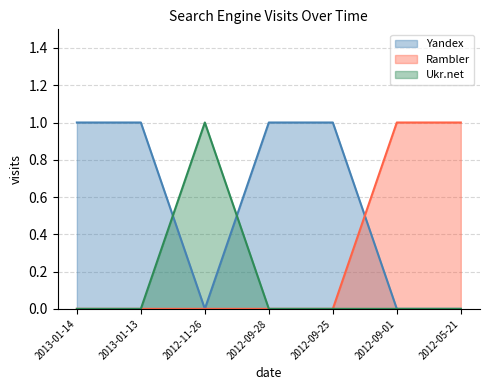

Rank the series by their maximum value, from highest to lowest.

Yandex, Rambler, Ukr.net